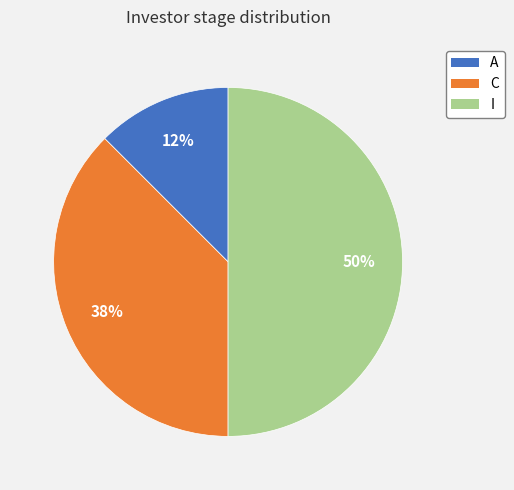

Rank the categories by value from lowest to highest.

A, C, I